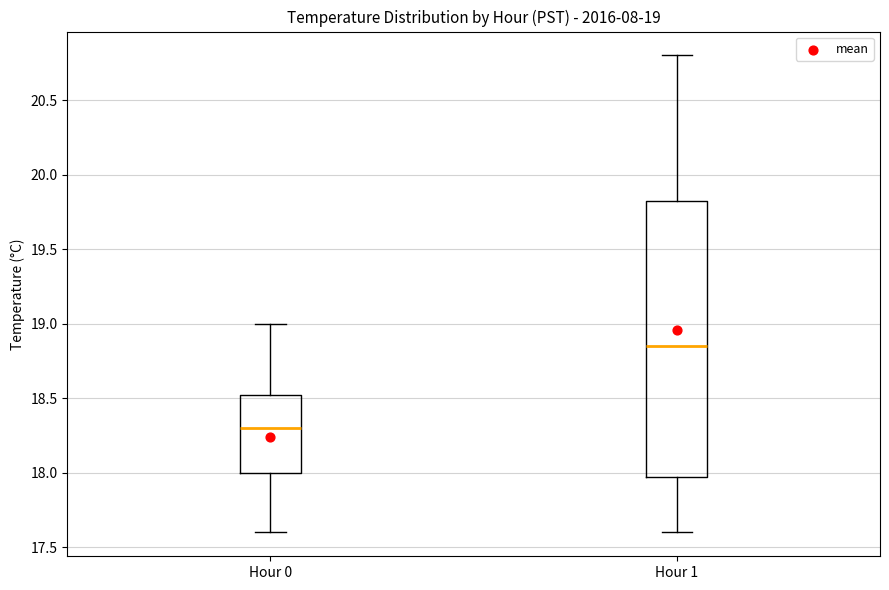

Which box has the highest median line?

Hour 1